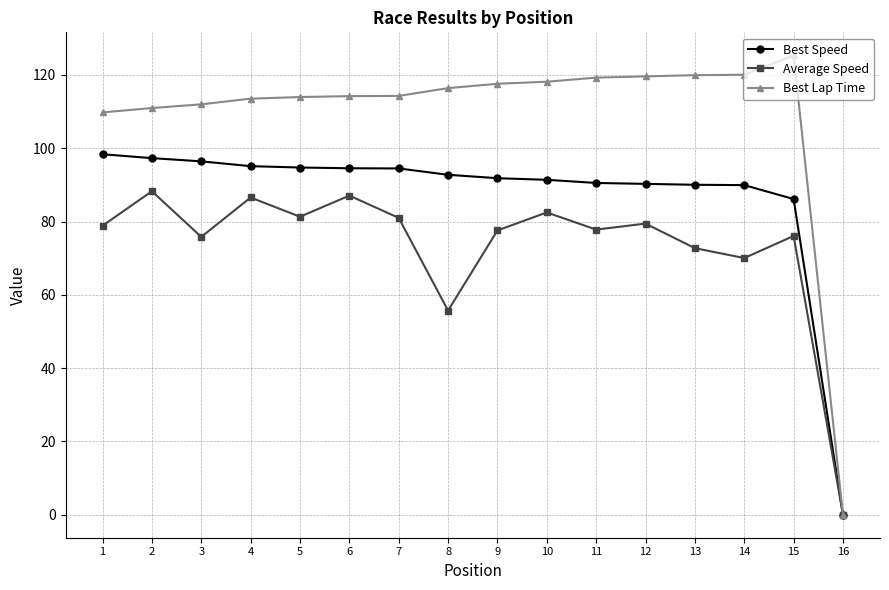

What is the difference between the highest and lowest values at 11?

41.5